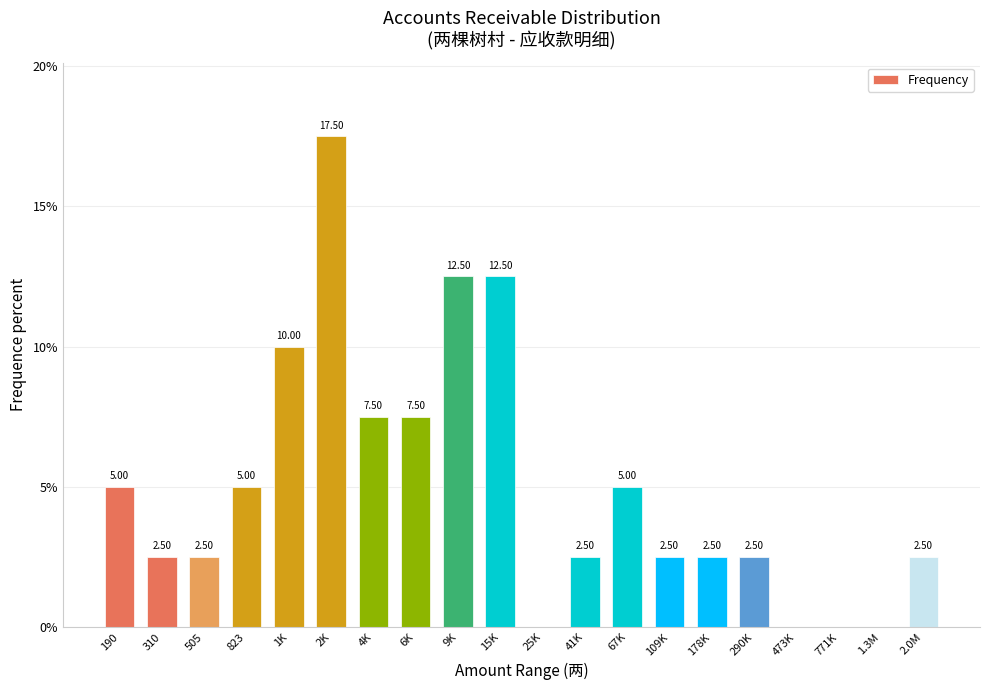

Which has a higher value, 505 or 25K?

505